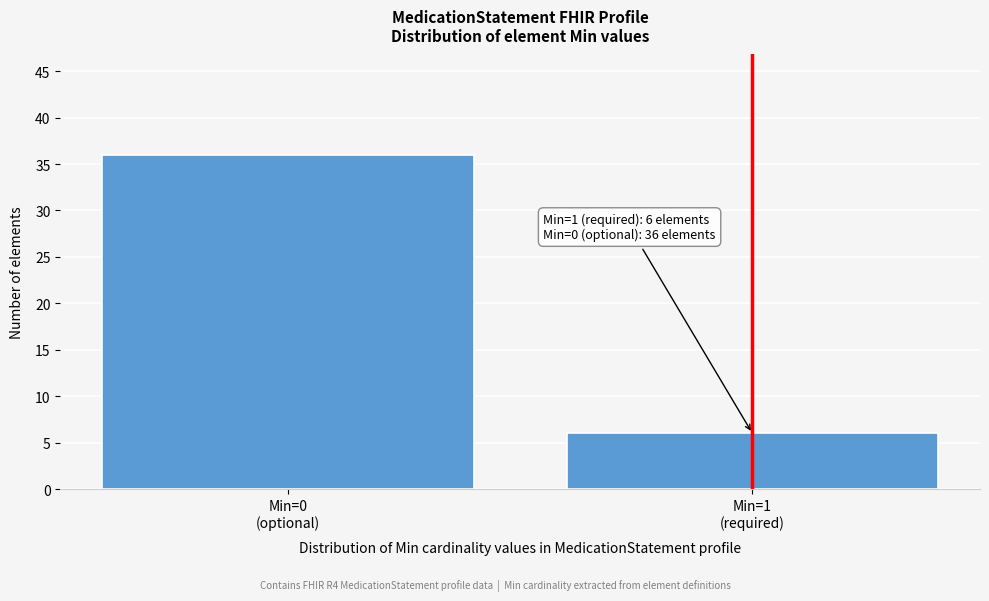

Reading right to left, transcribe all the data shown in this chart.

6	36